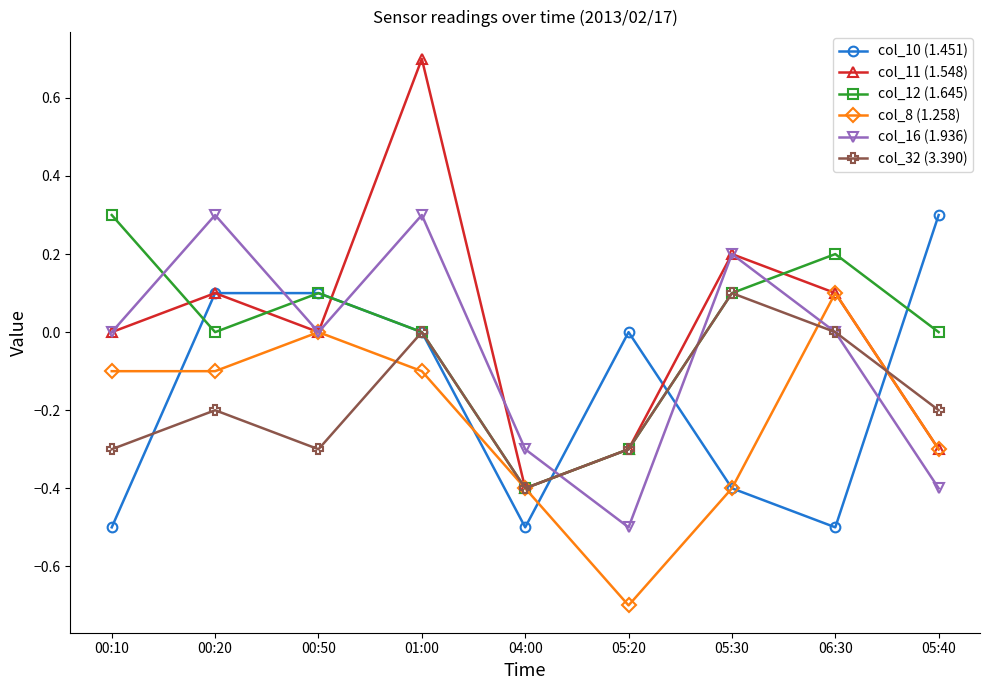

What is the total value across all series at 04:00?

-2.4